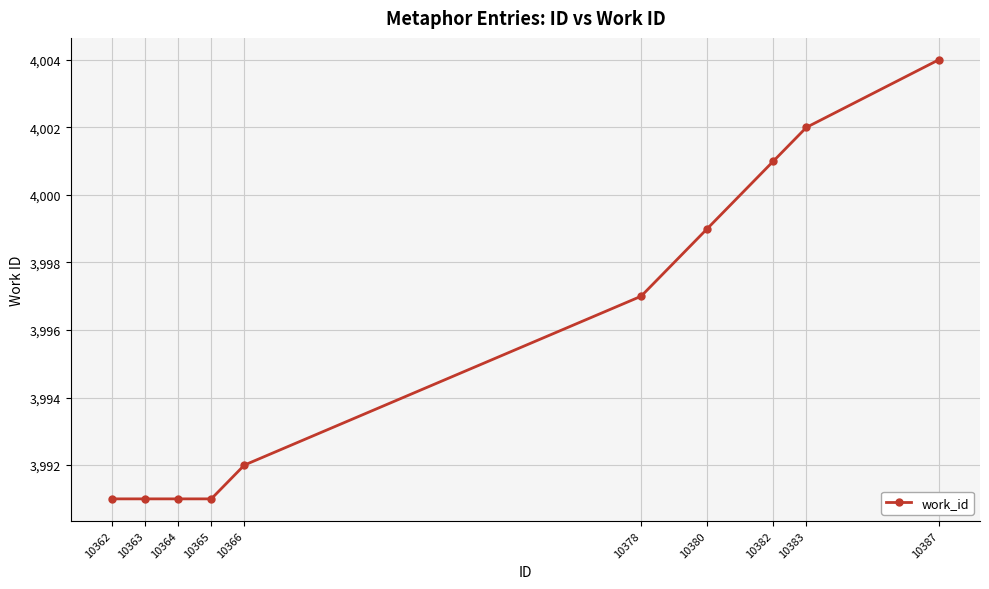

How many distinct data groups are displayed?

1